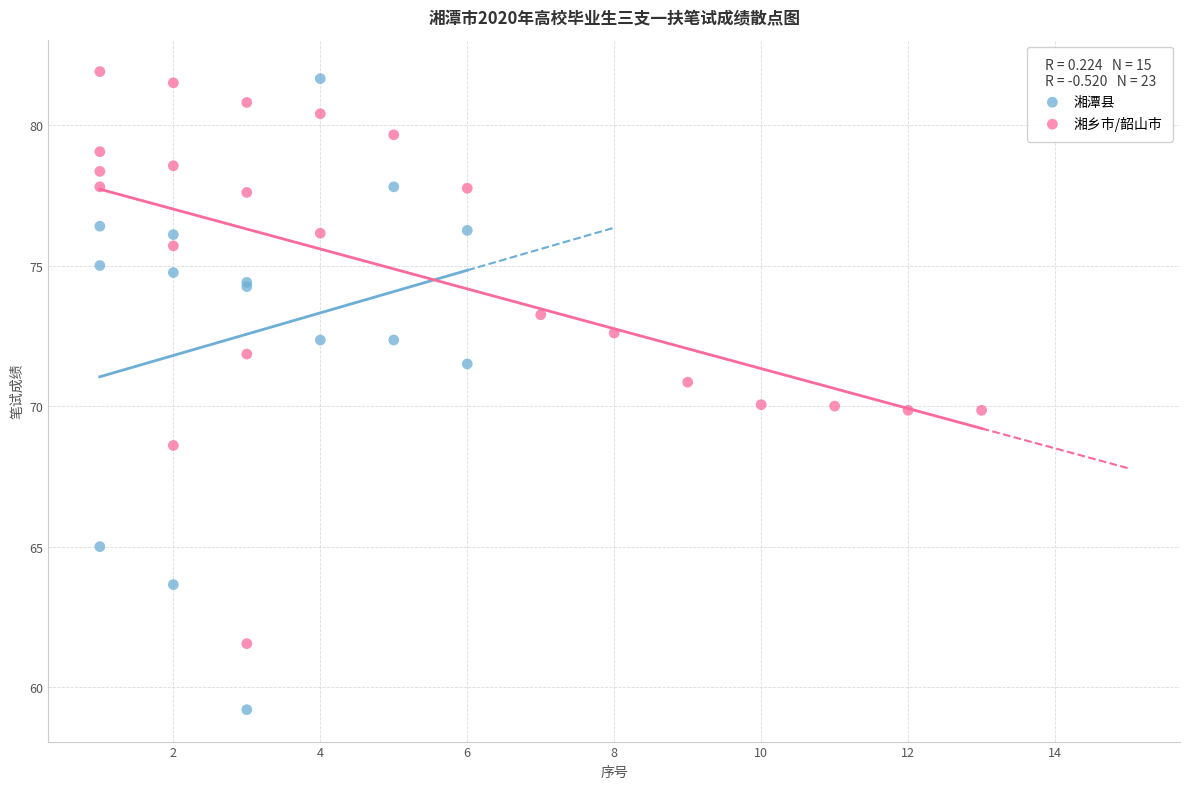

What are all the series names shown in the legend?

湘潭县, 湘乡市/韶山市